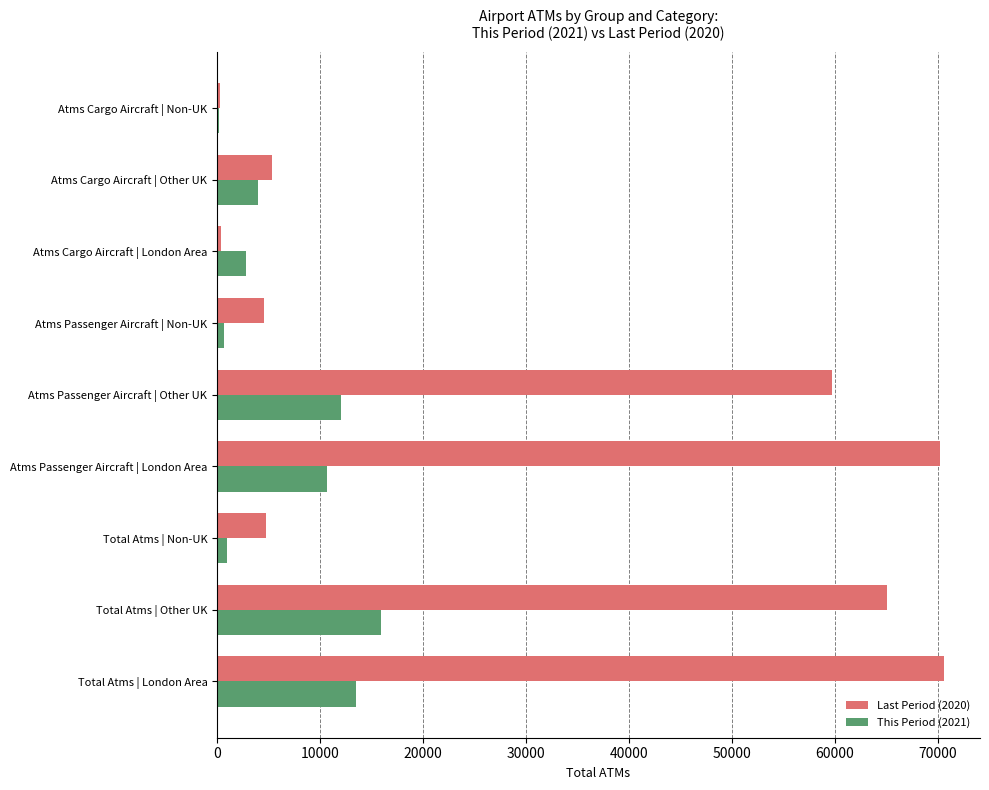

Count the number of data series in this chart.

2